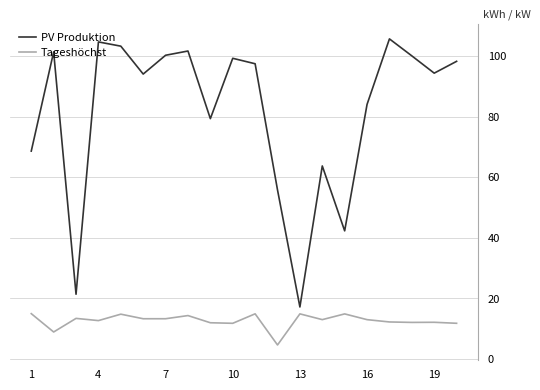

True or false: Tageshöchst and PV Produktion cross at least once.

False